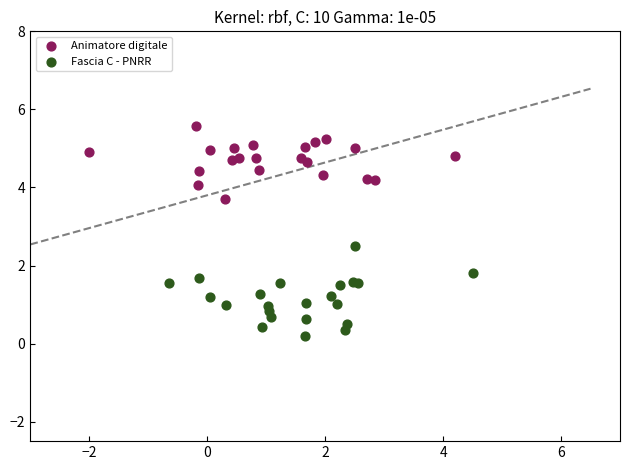

Which series reaches the minimum Y coordinate?

Fascia C - PNRR